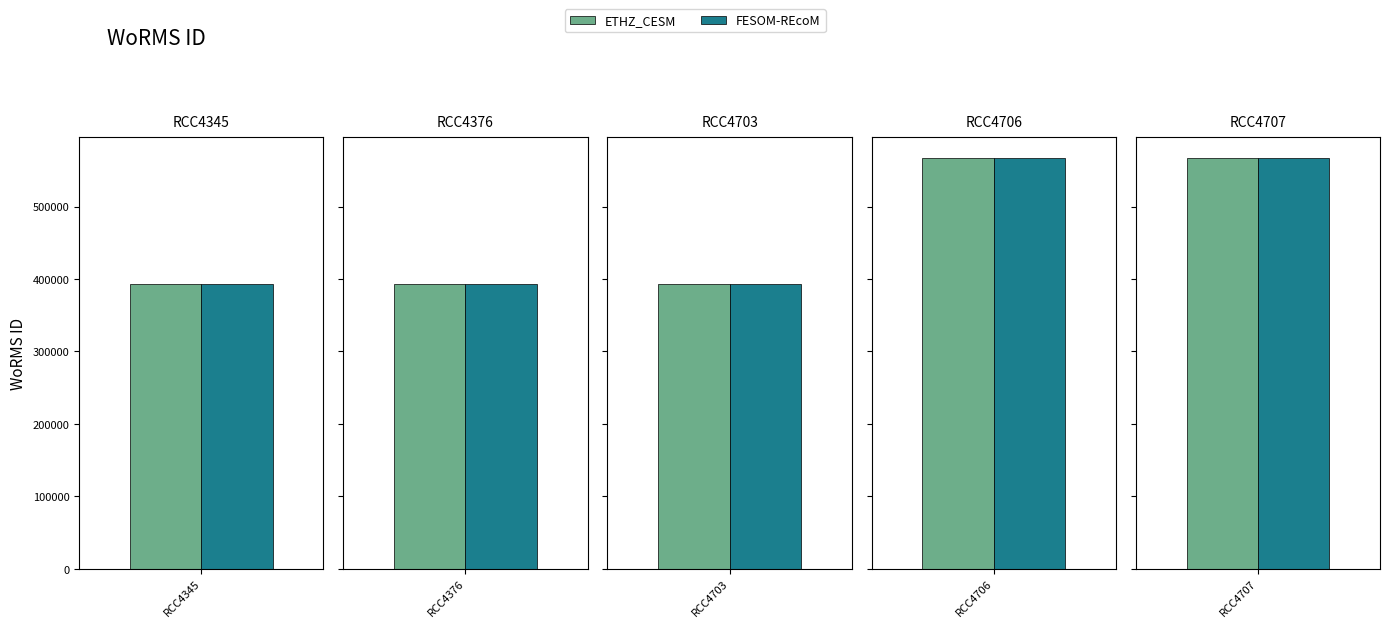

What is the difference between the maximum and minimum values in the FESOM-REcoM series?

173971